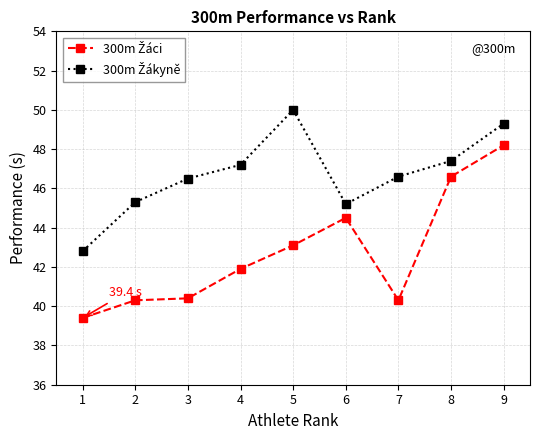

At how many categories does at least one series exceed 40?

9